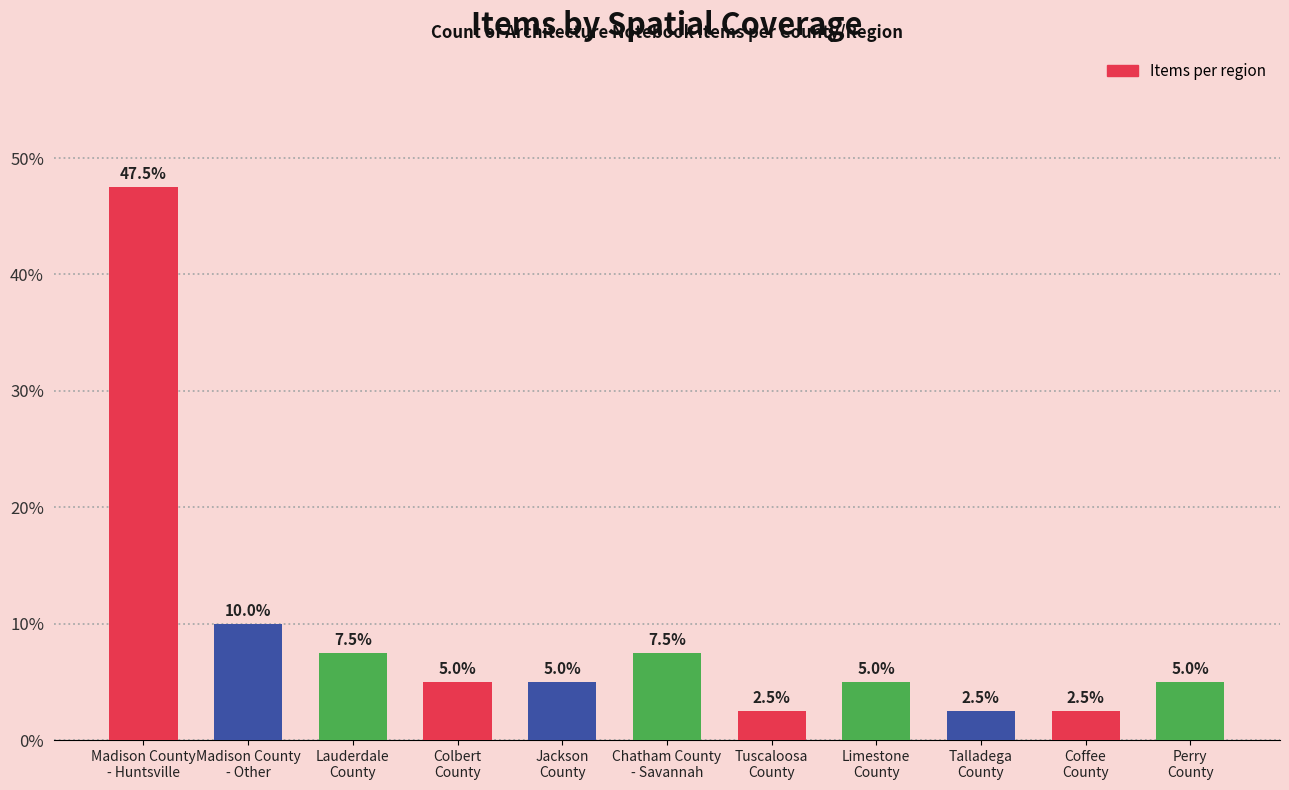

What position from the right is Madison County
- Other?

10